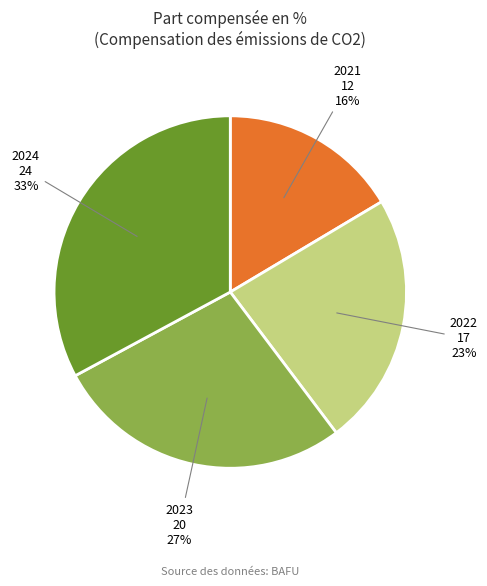

To the nearest percent, what portion does 2021 represent?

16%